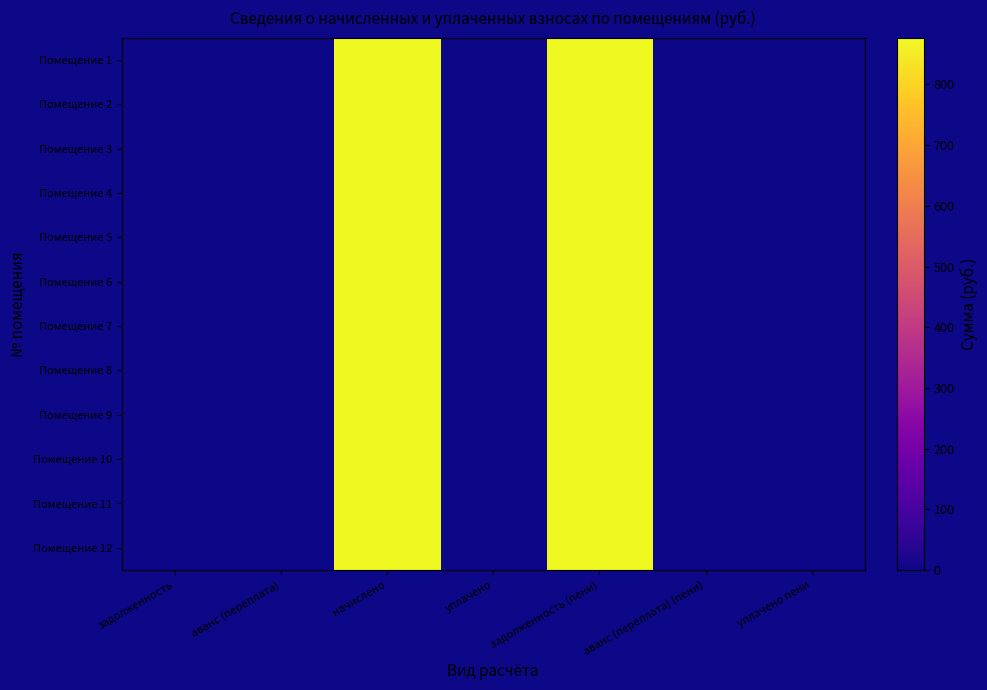

At уплачено, list the series in order from smallest to largest.

Помещение 1, Помещение 2, Помещение 3, Помещение 4, Помещение 5, Помещение 6, Помещение 7, Помещение 8, Помещение 9, Помещение 10, Помещение 11, Помещение 12